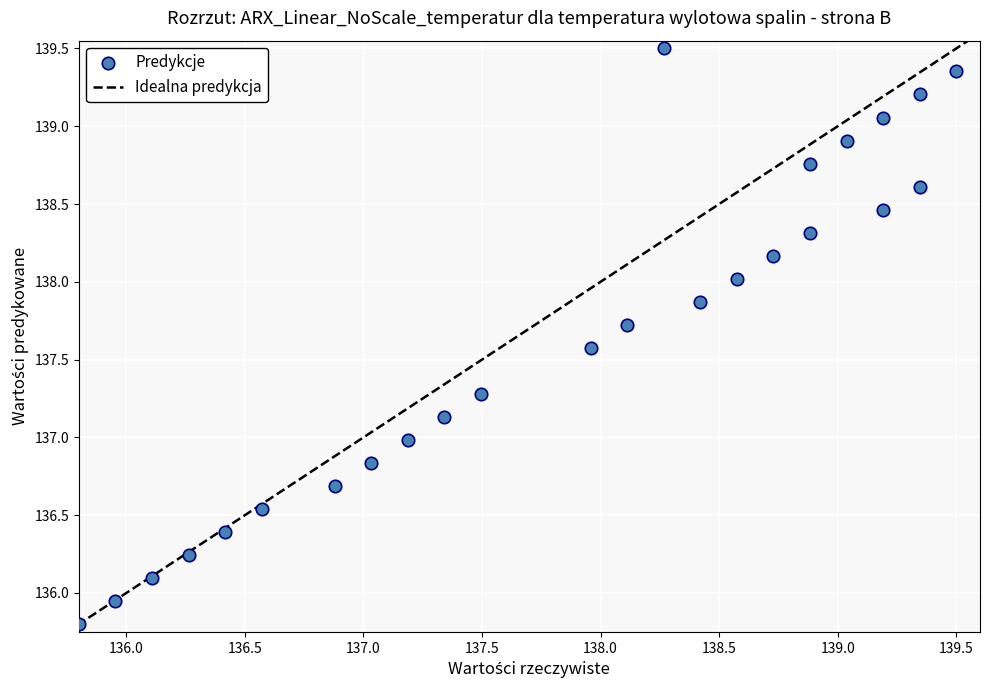

What is the range of Y values (max minus min)?

3.7